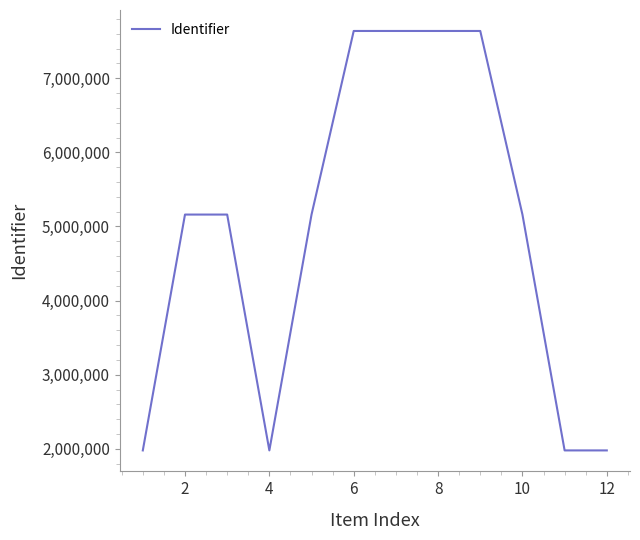

What is the difference between the maximum and minimum values?

5659815